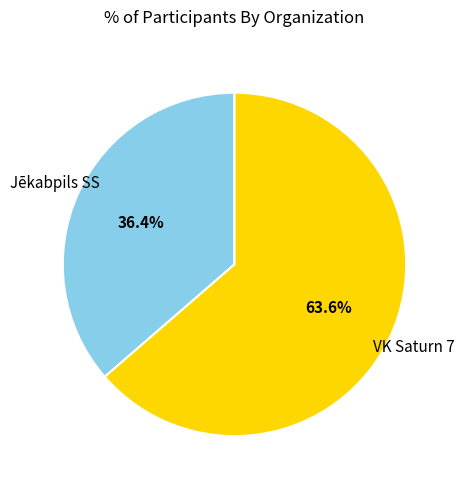

Is there a majority slice in this chart?

Yes